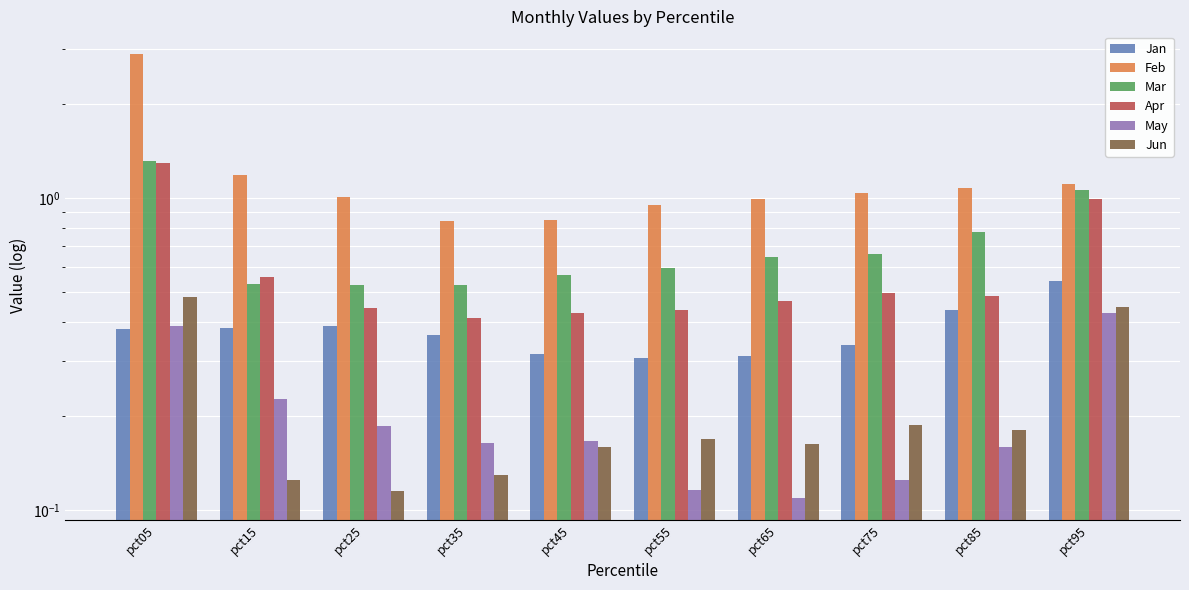

The value of May at pct95 is 0.2. True or false?

False